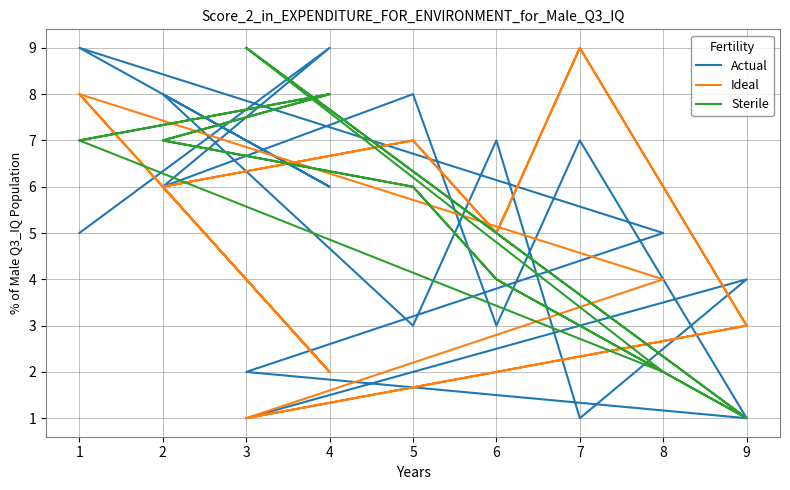

At which category does Sterile reach its first local valley?

9